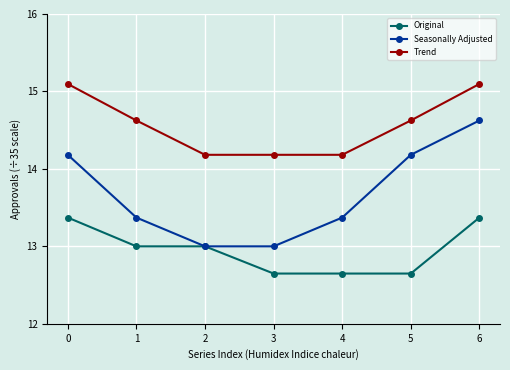

The Seasonally Adjusted series shows 8.1 at 6. True or false?

False